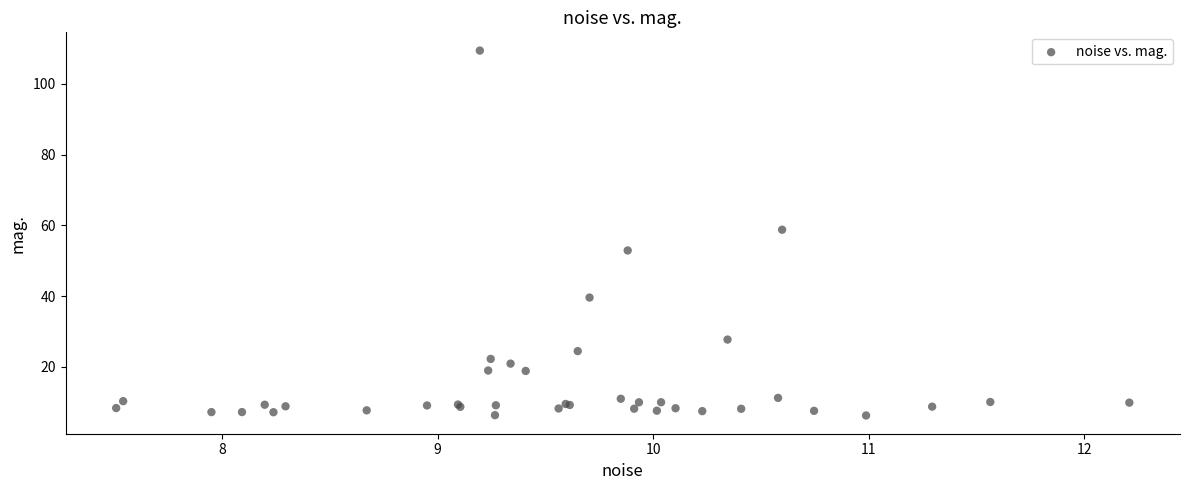

What Y value in the scatter plot is closest to 57?

58.8